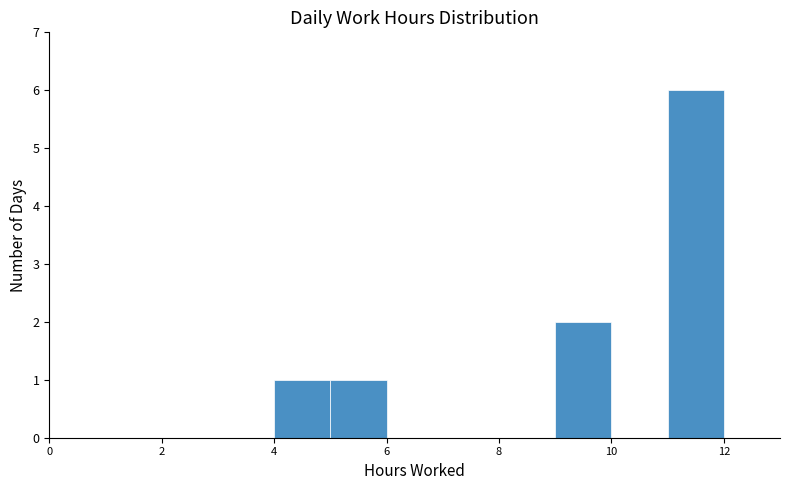

Reading left to right, list every bar in this chart as the range it spans on the x-axis followed by its height. The values are not printed on the chart, so give them approximately, as read against the axis.

0 to 1: 0
1 to 2: 0
2 to 3: 0
3 to 4: 0
4 to 5: 1
5 to 6: 1
6 to 7: 0
7 to 8: 0
8 to 9: 0
9 to 10: 2
10 to 11: 0
11 to 12: 6
12 to 13: 0